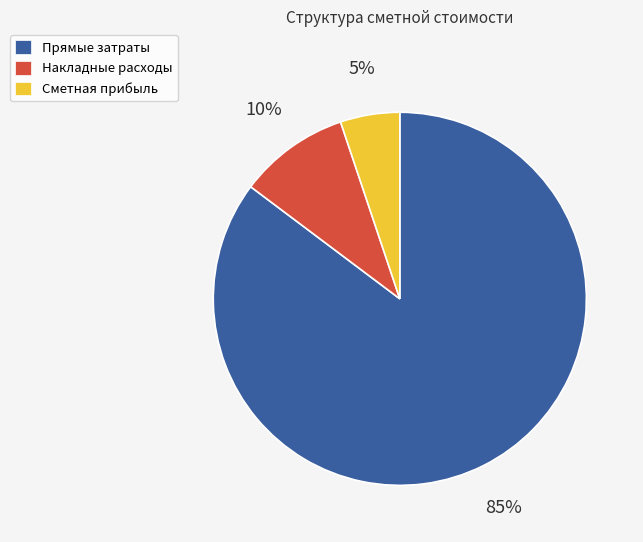

To the nearest percent, what is the average slice percentage?

33%